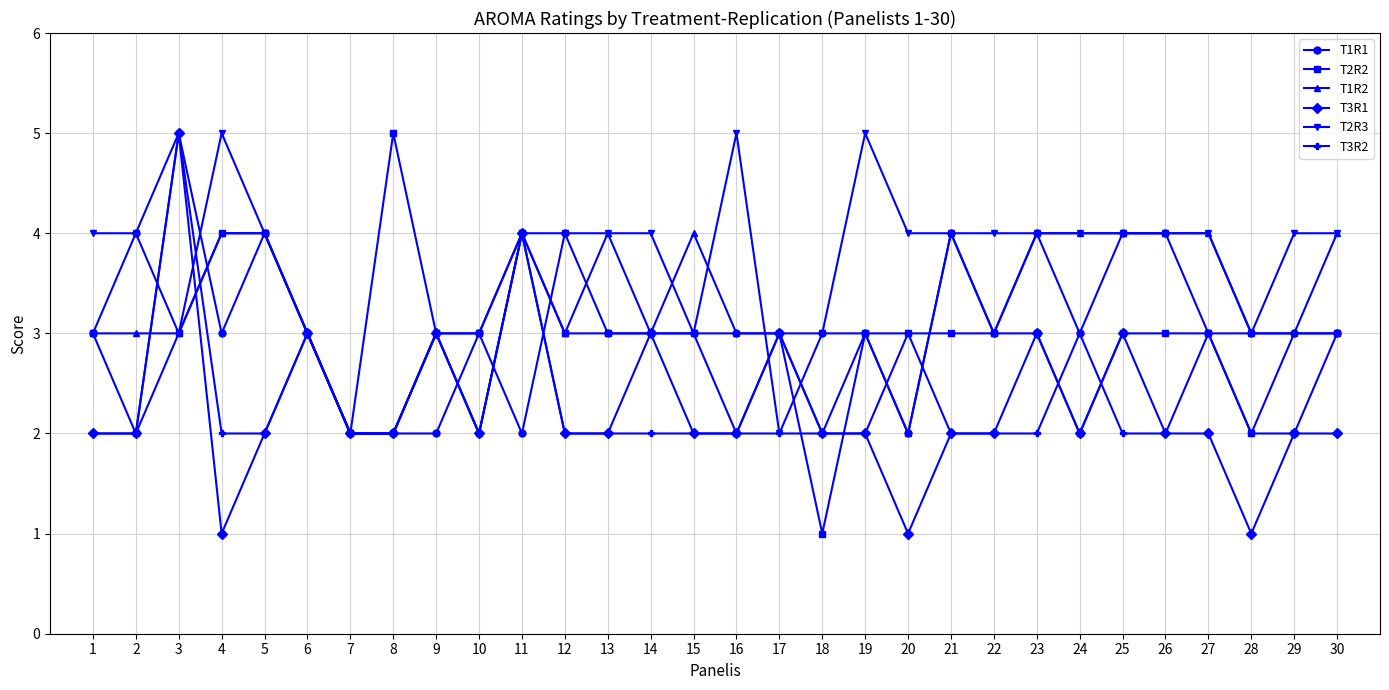

True or false: T2R3 has a value of 5 at 25.

False